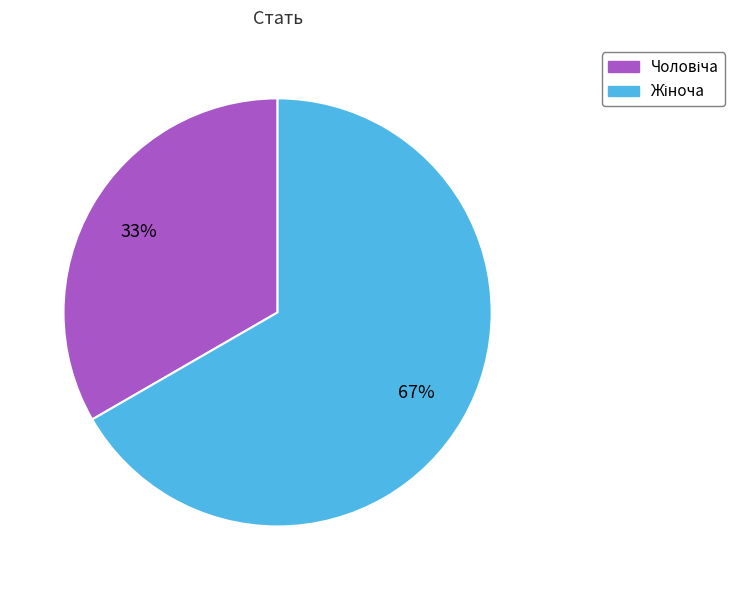

Does any single category account for the majority?

Yes